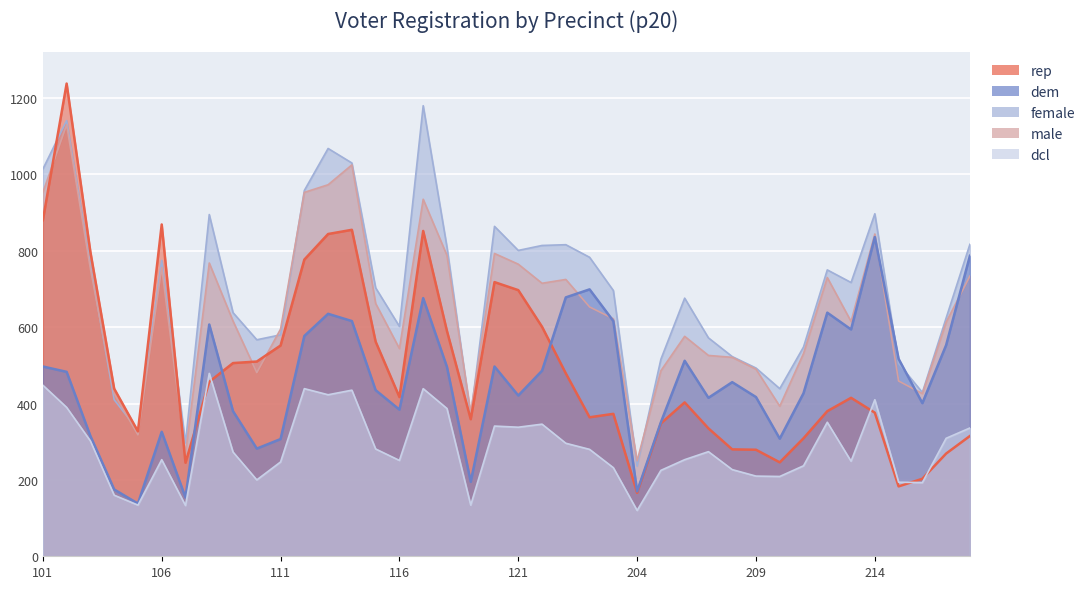

Which category has the highest value in the dem series?

214